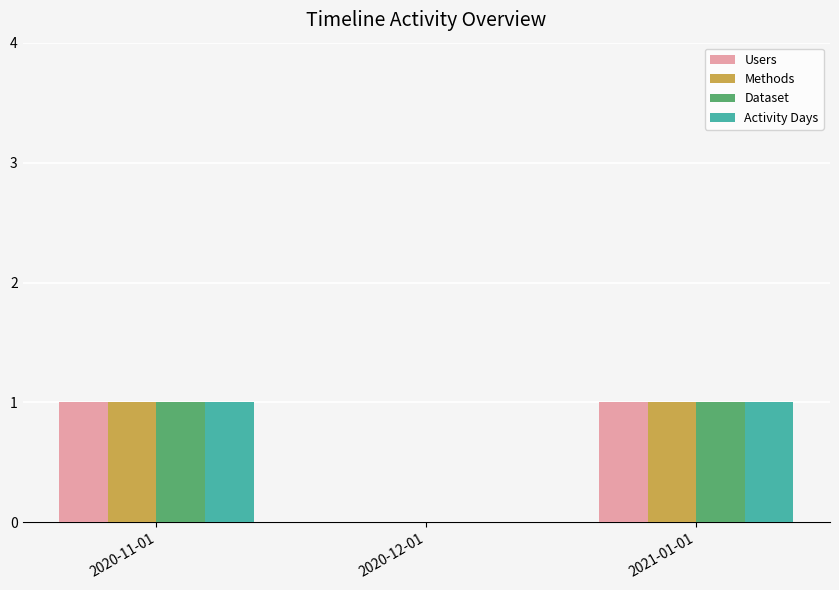

Is the value of Activity Days at 2020-12-01 greater than the value of Dataset at 2021-01-01?

No